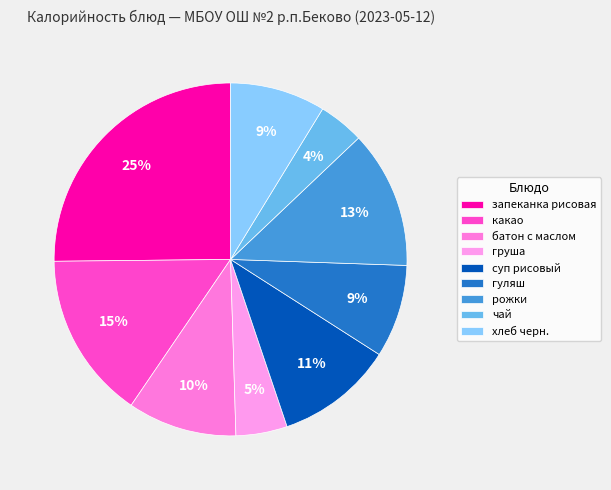

Which slice is the smallest?

чай